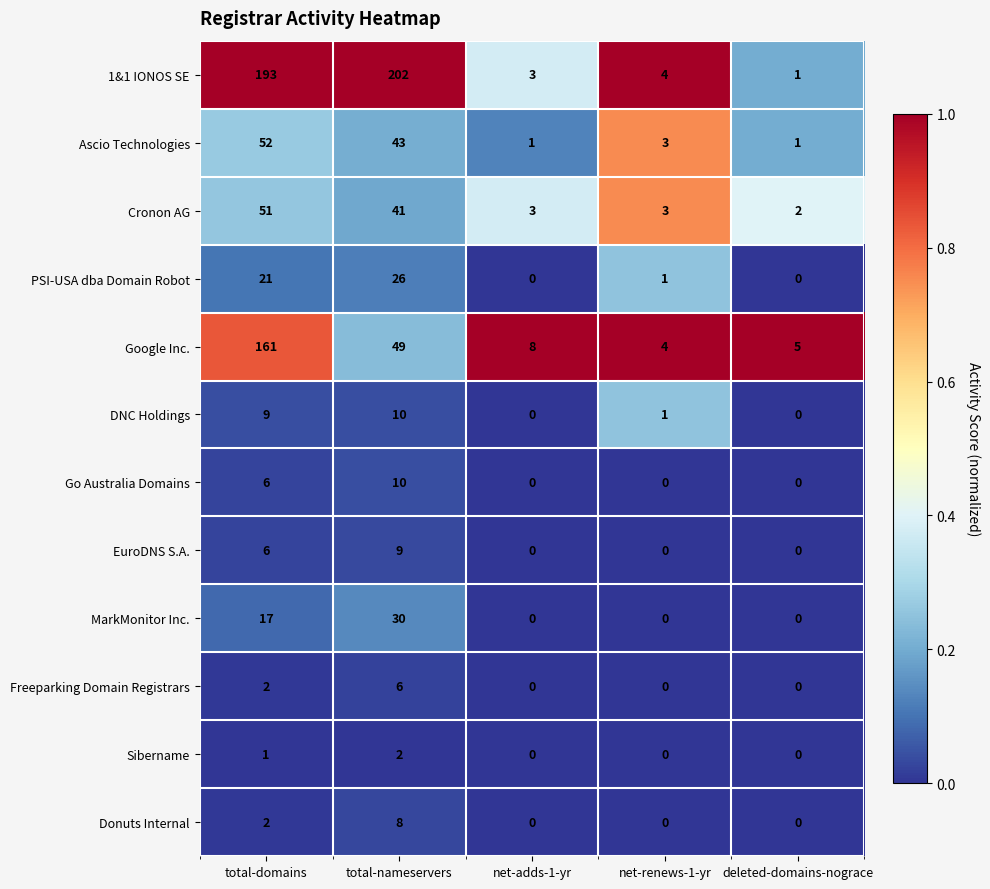

What is the difference between the highest and lowest values at net-adds-1-yr?

8